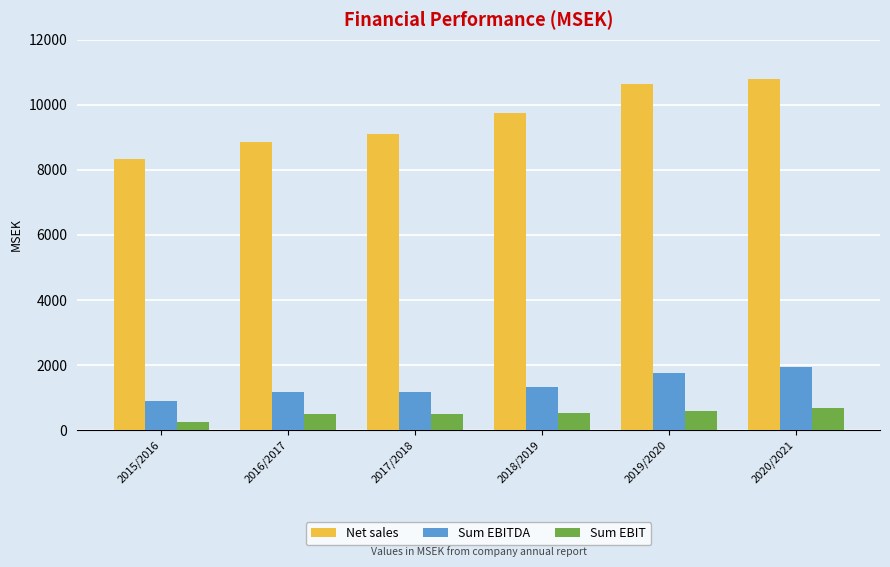

At which category is the sum across all series the highest?

2020/2021